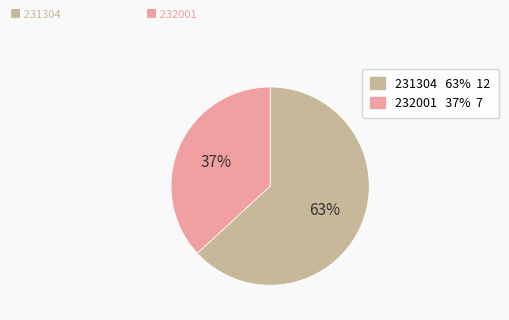

Which category accounts for the majority?

231304